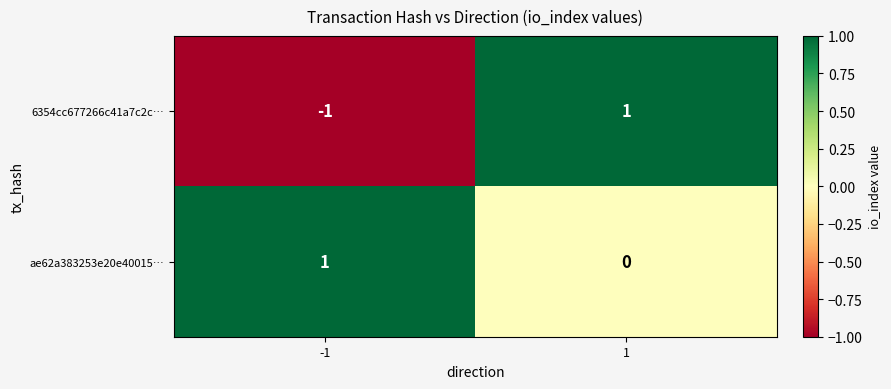

True or false: ae62a383253e20e40015… has a value of 0 at 1.

True